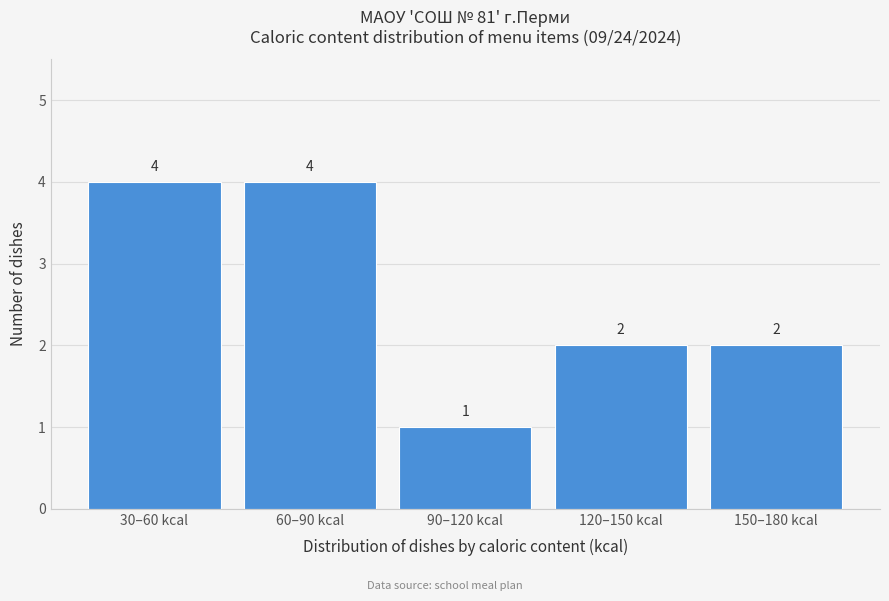

Reading left to right, extract all data points from this chart.

4	4	1	2	2